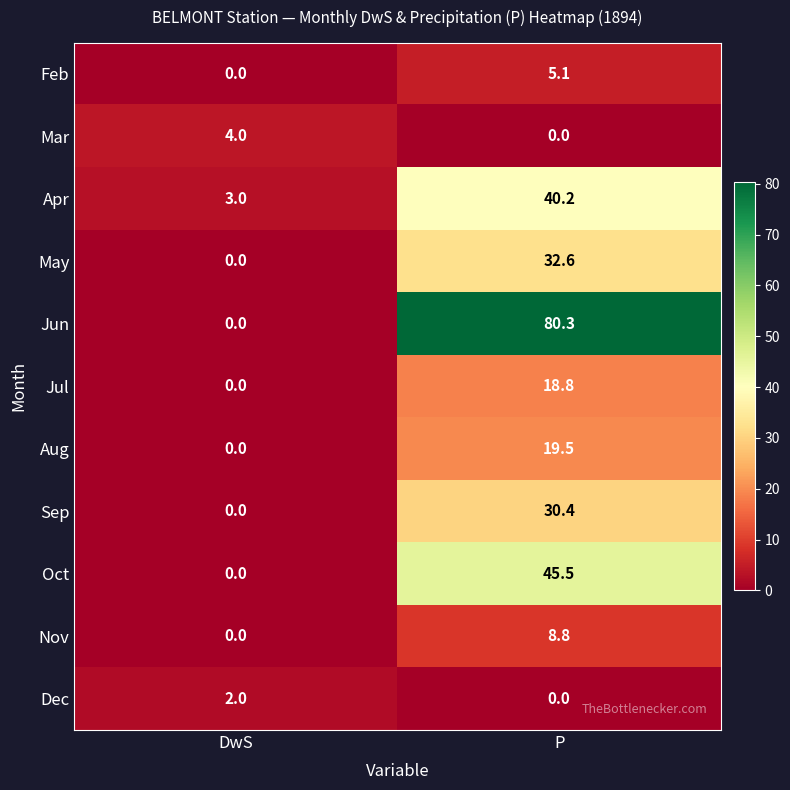

Read the Apr value at DwS.

3.0